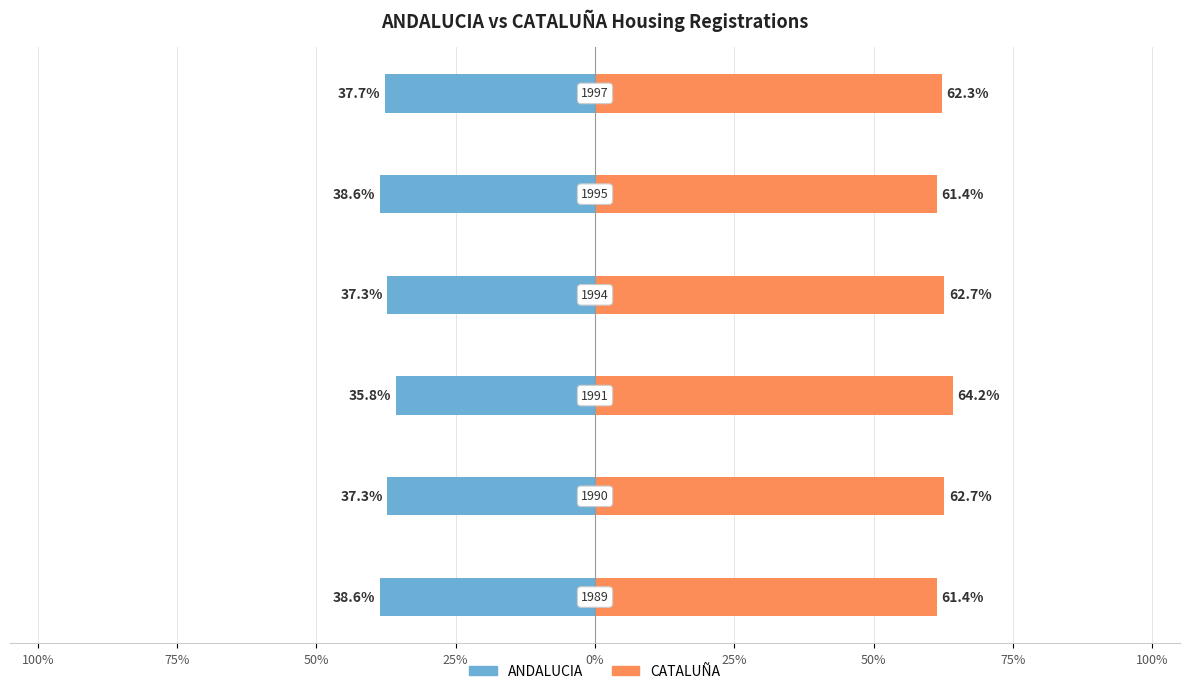

At 75%, list the series in order from smallest to largest.

ANDALUCIA, CATALUÑA